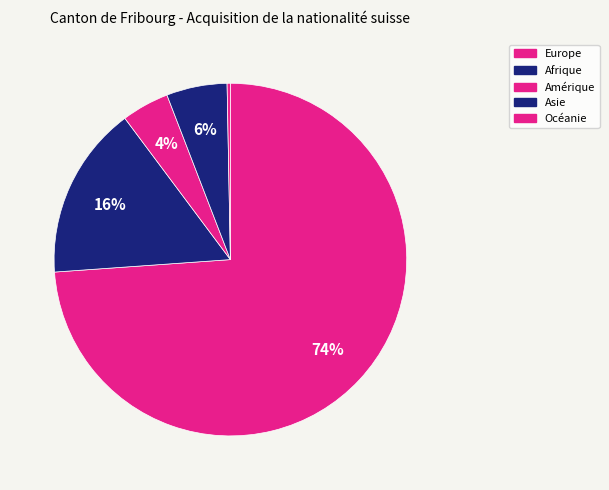

Between Europe and Océanie, which is larger?

Europe